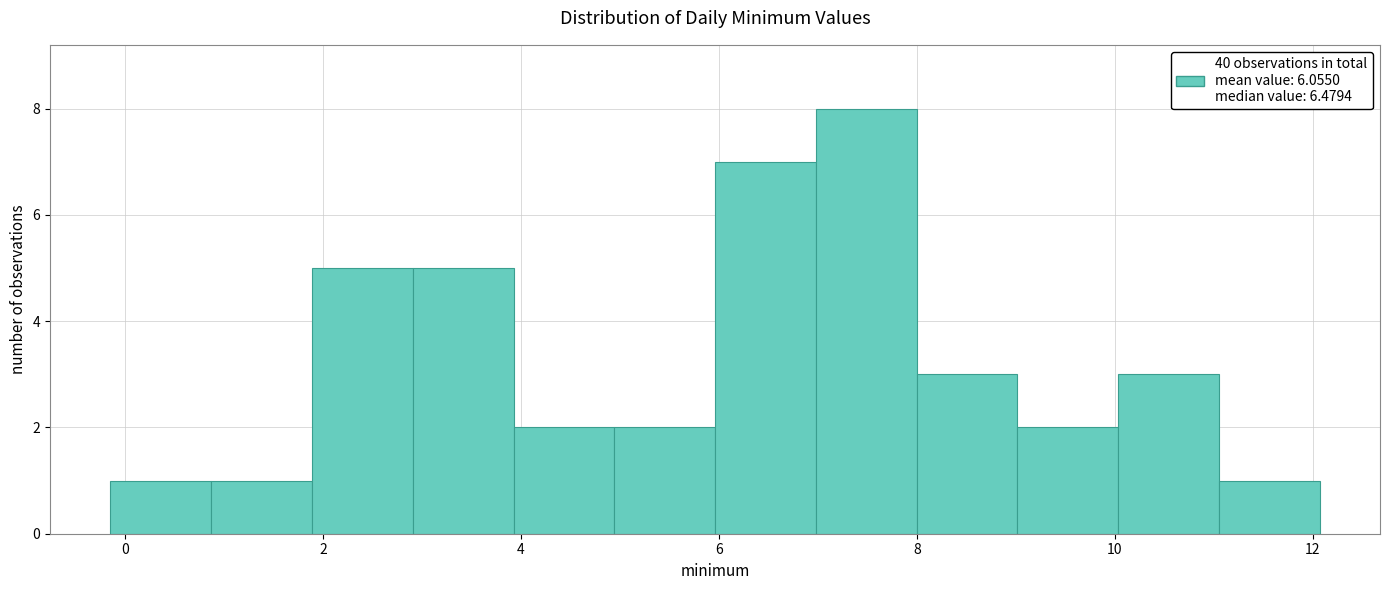

Over which range of the x-axis is the bar tallest?

7.0 to 8.0